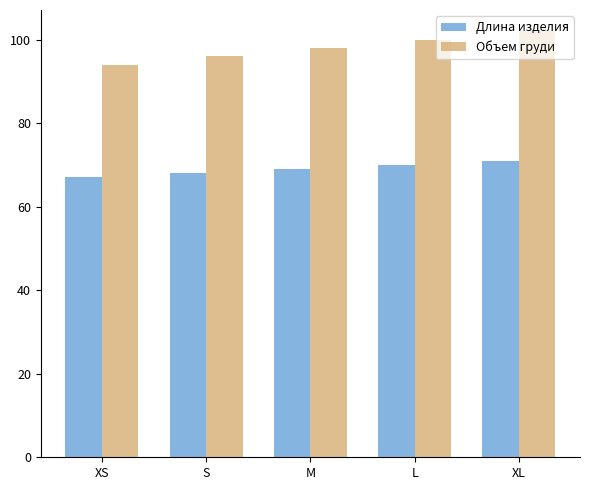

What is the sum of the Объем груди values at XL and L?

202